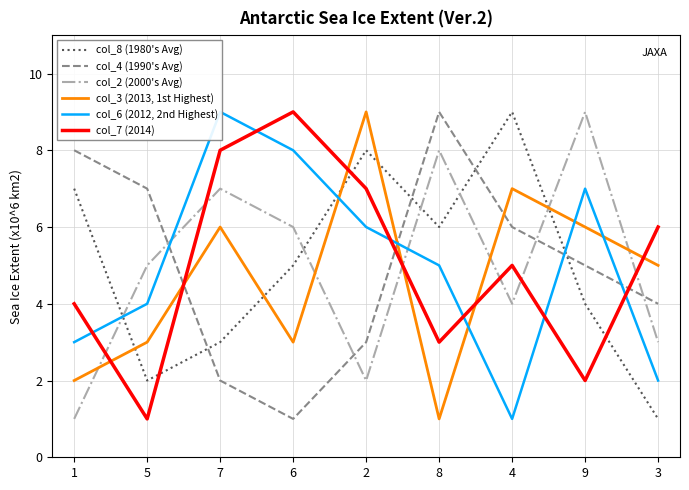

Which series has the widest spread of values?

col_8 (1980's Avg)